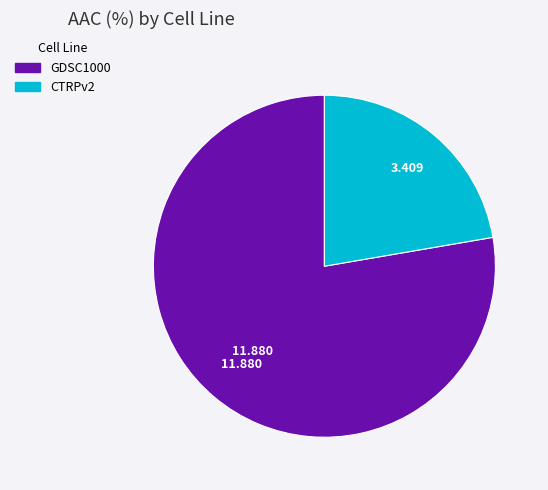

Between CTRPv2 and GDSC1000, which is larger?

GDSC1000